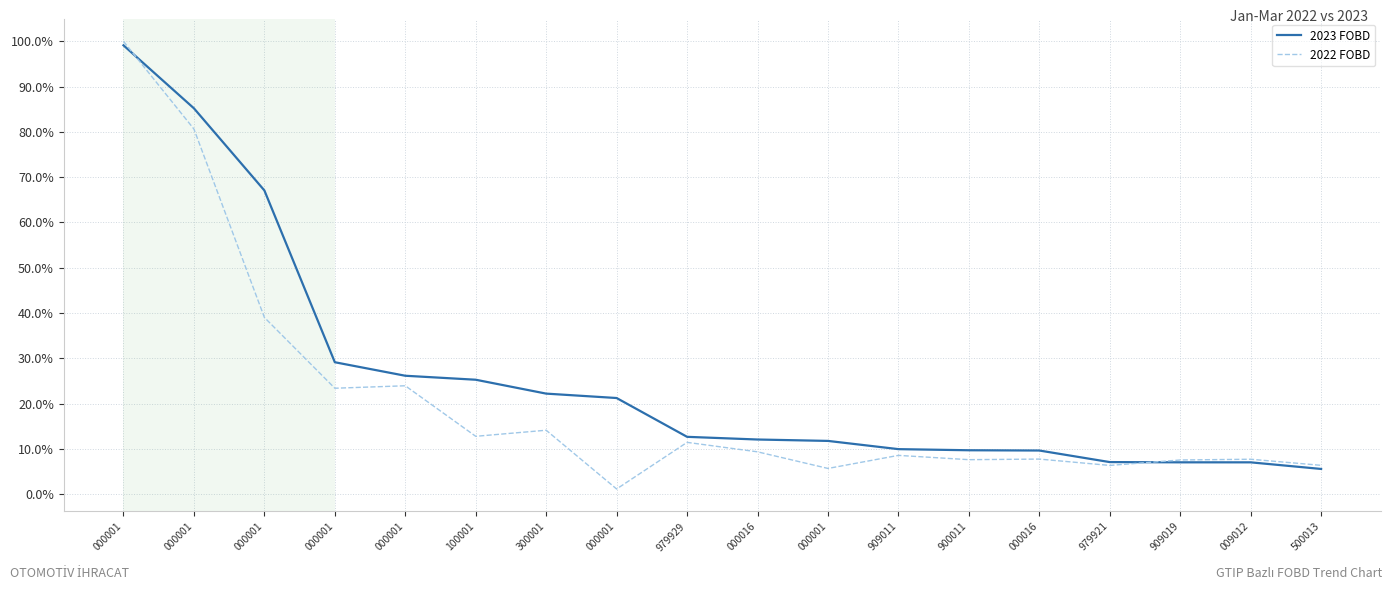

Rank the categories by 2022 FOBD value from highest to lowest.

000001, 000001, 000001, 000001, 000001, 300001, 100001, 979929, 000016, 909011, 000016, 009012, 900011, 909019, 500013, 979921, 000001, 000001